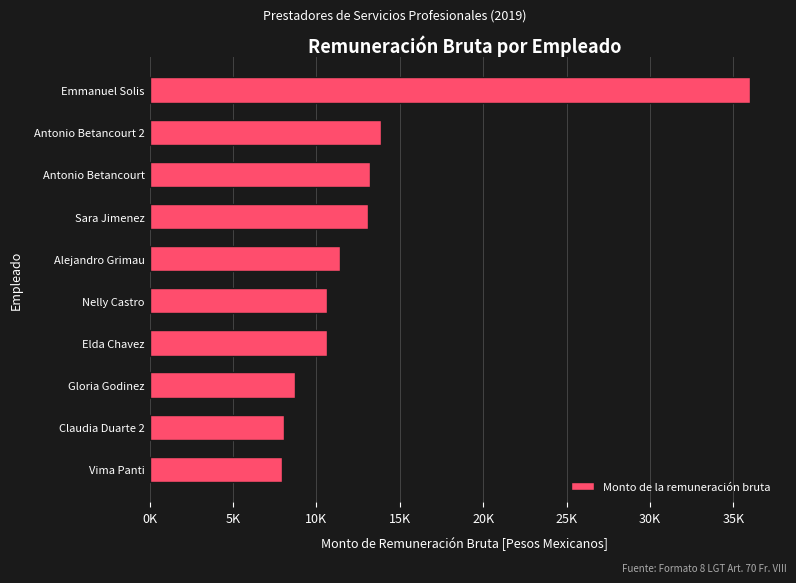

Are the bars horizontal?

Yes